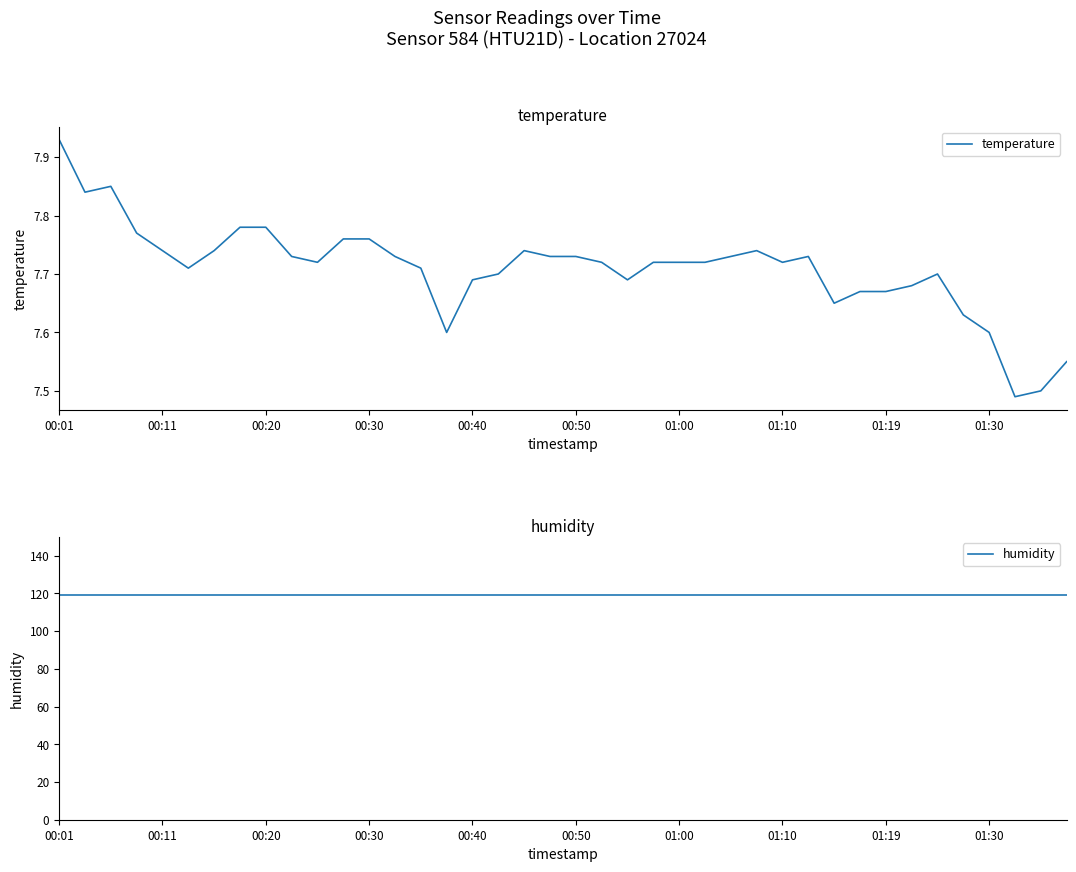

True or false: humidity and temperature cross at least once.

False